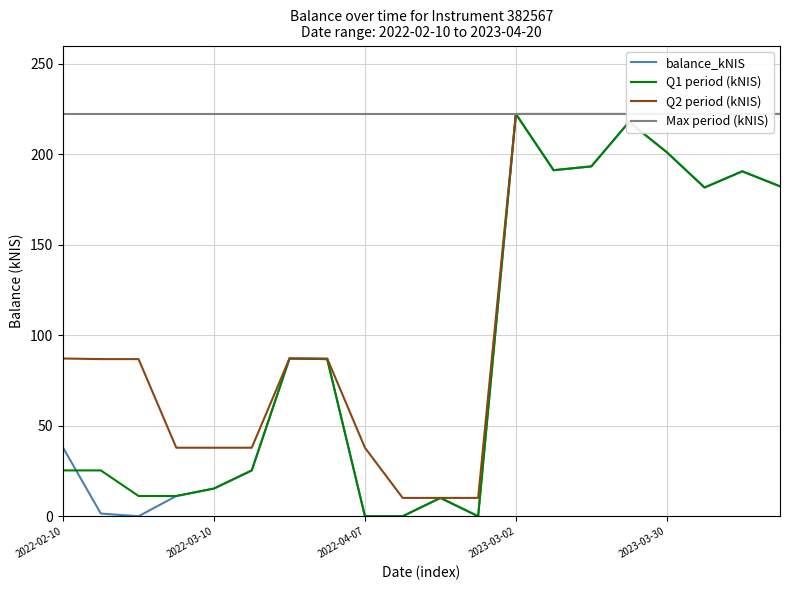

What is the difference between the highest and lowest values at 18?

31.7